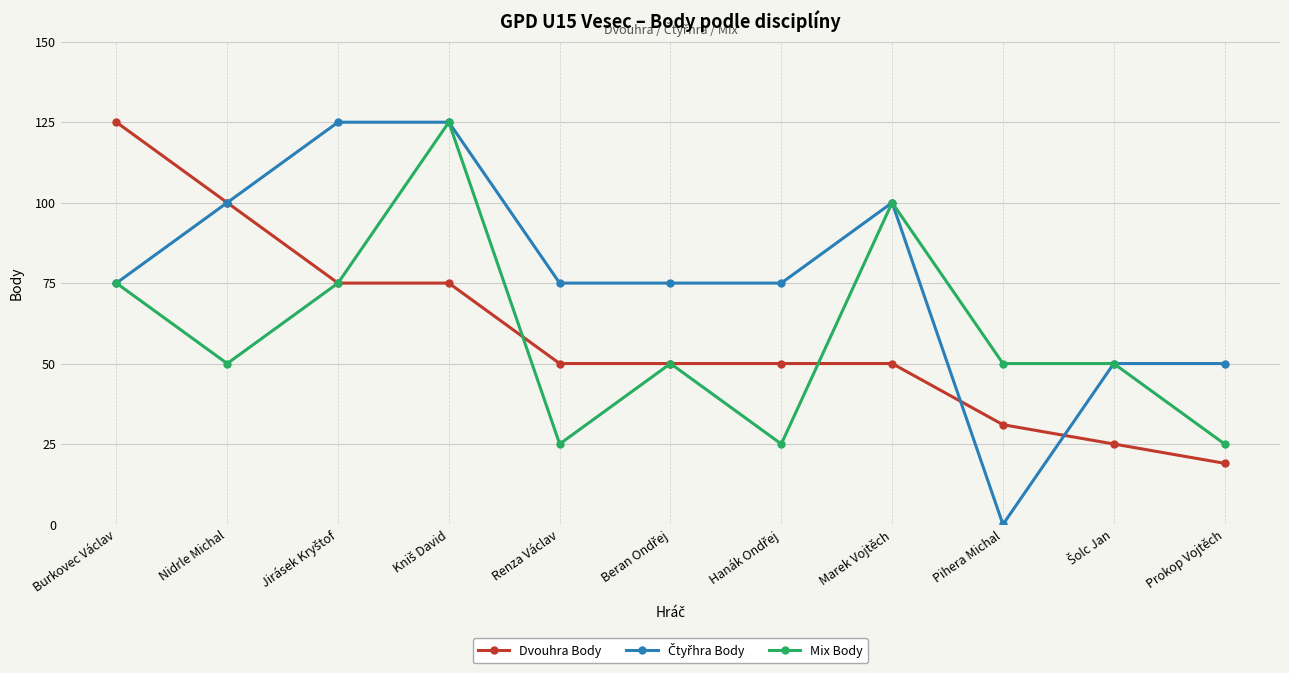

What position from the right is Pihera Michal?

3